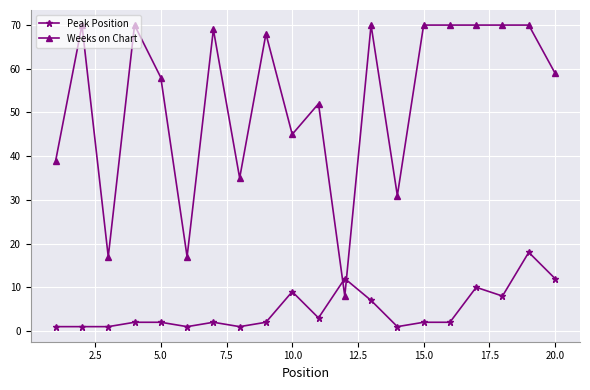

List the series in order of their peak value, lowest first.

Peak Position, Weeks on Chart